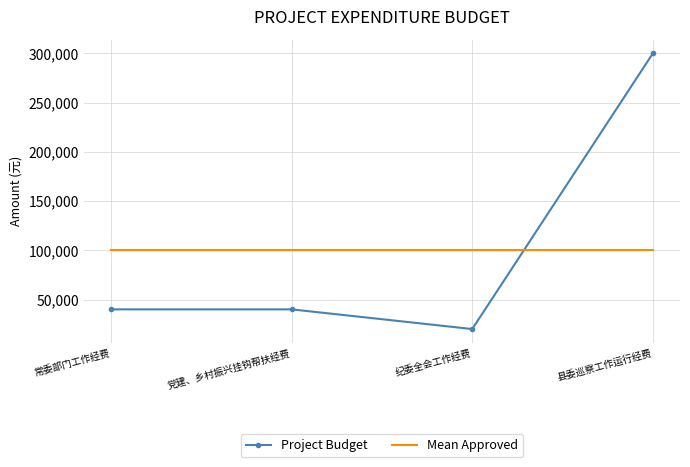

Reading left to right, extract all data points from this chart.

Project Budget: 40000	40000	20000	300000
Mean Approved: 100000	100000	100000	100000